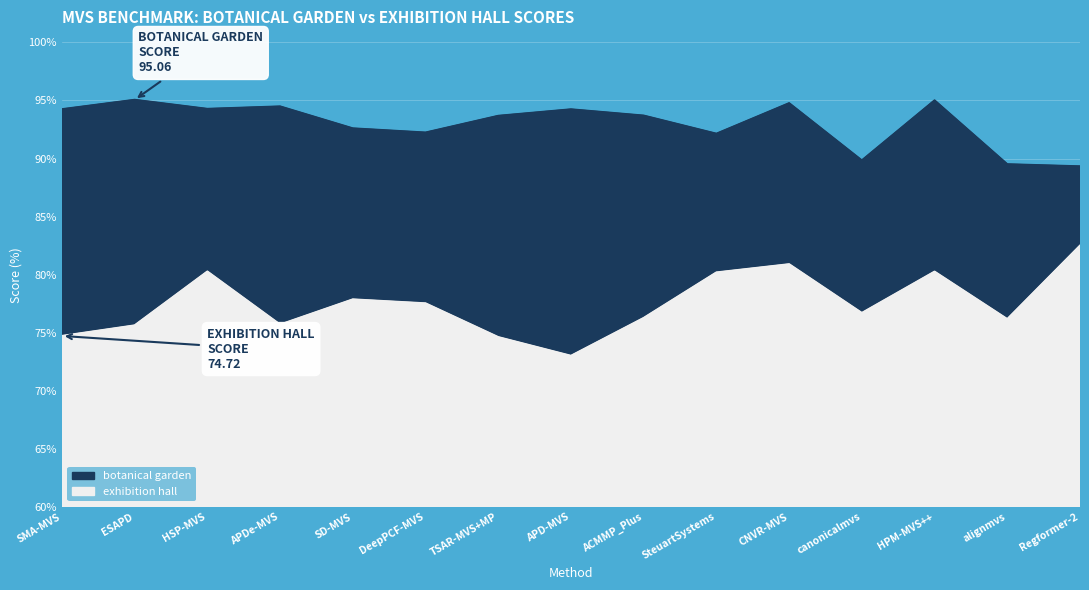

Is the value of exhibition hall at DeepPCF-MVS greater than the value of botanical garden at SteuartSystems?

No